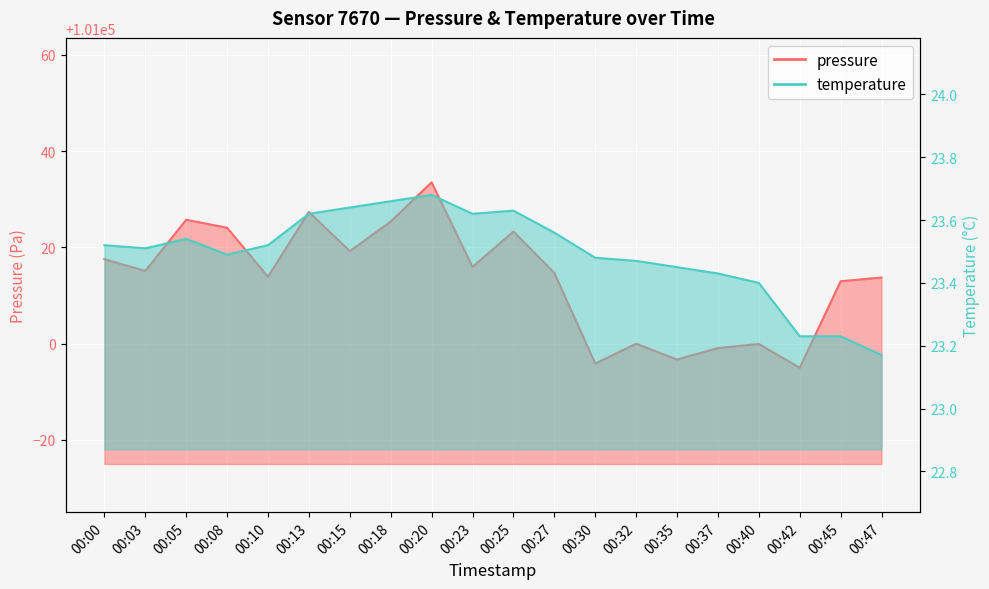

What is the lowest value of the temperature series?

23.2